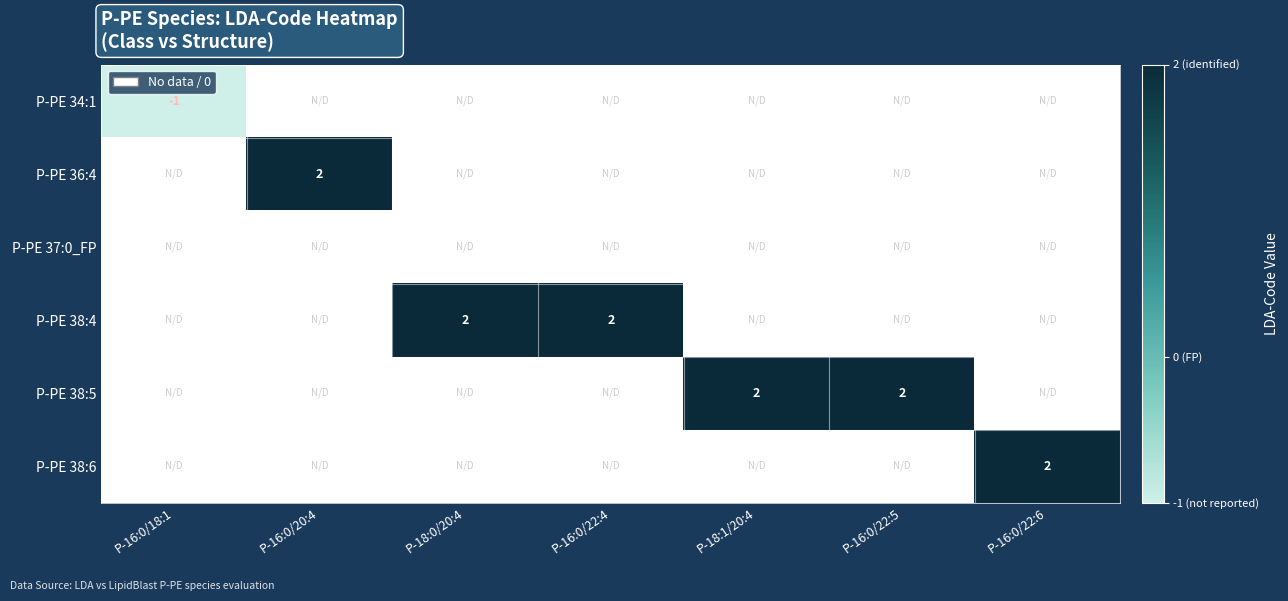

Is it true that P-PE 34:1 equals 0 at P-16:0/22:5?

False